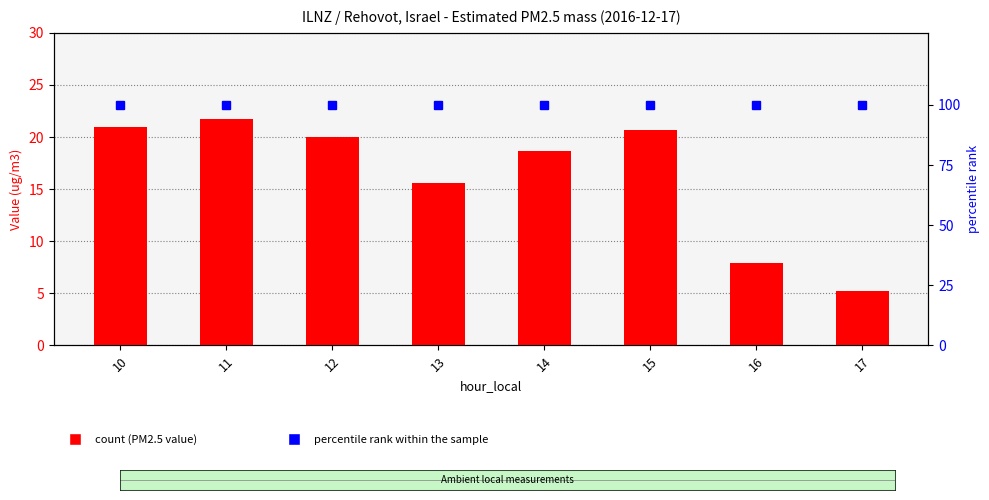

What is the value of the Estimated PM2.5 mass bar at the 6th from the left?

20.7